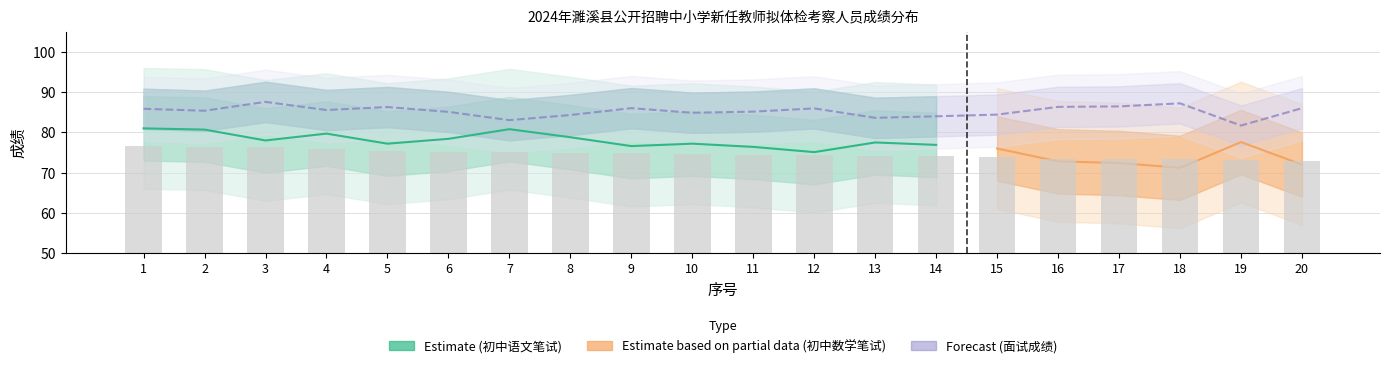

True or false: the data shows 111.1 at 19.

False